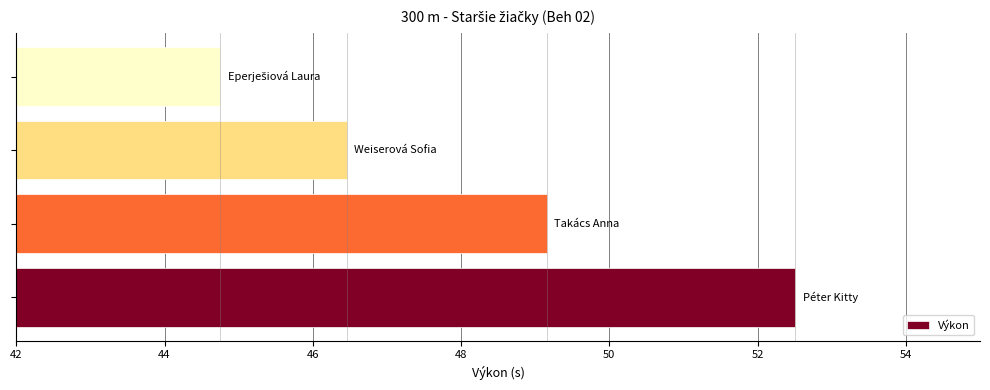

What is the difference between the maximum and minimum values?

7.8